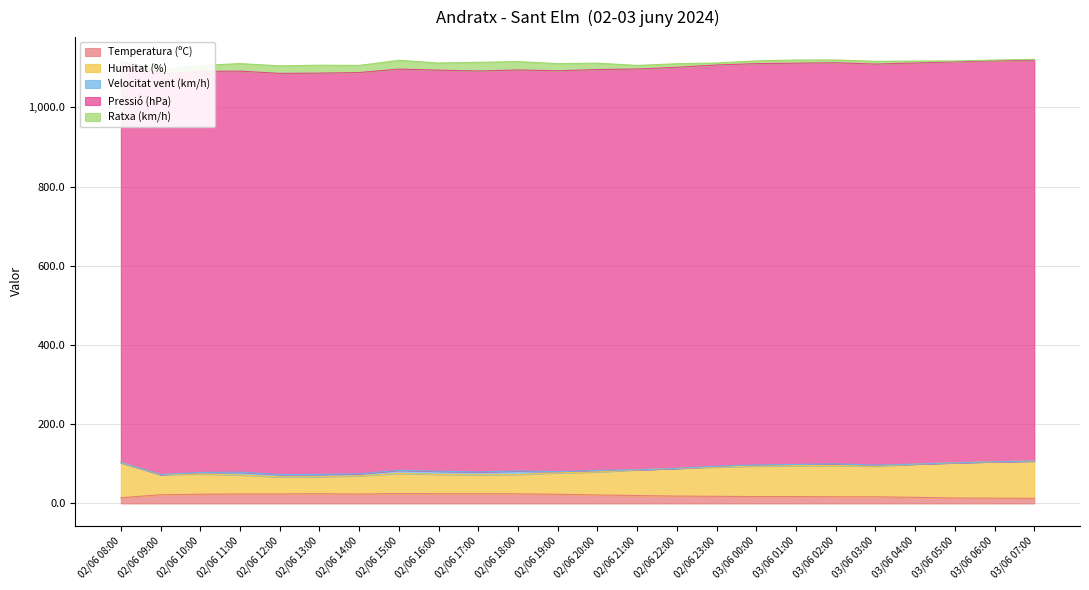

How many data points in Velocitat vent (km/h) are above 3?

11